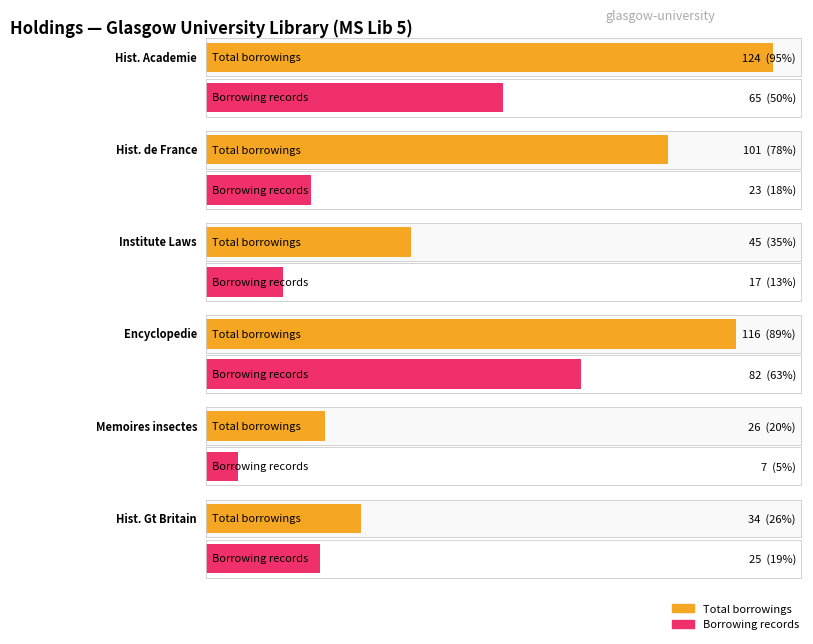

At which category does the chart reach its minimum across all series?

Mémoires insectes